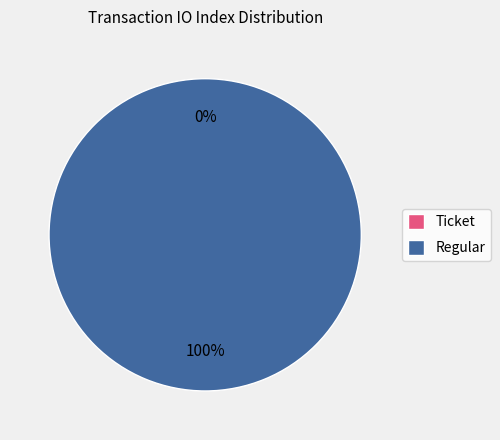

To the nearest percent, what percentage of the pie is Regular?

100%